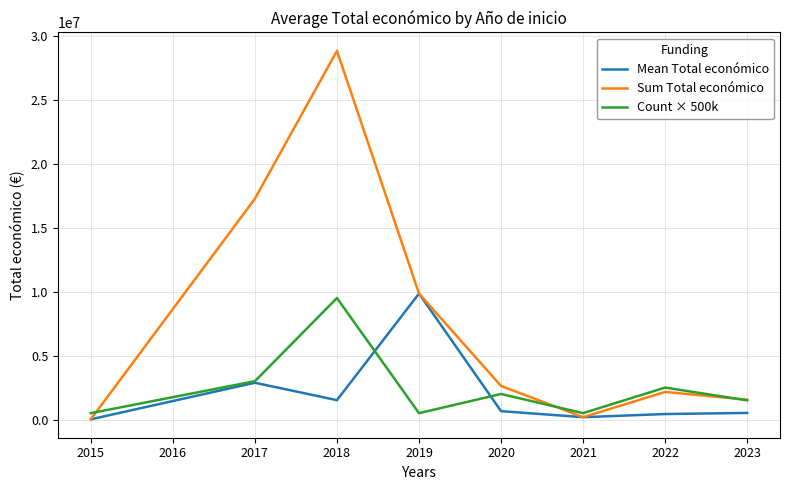

What is the highest value of the Sum Total económico series?

28825198.0